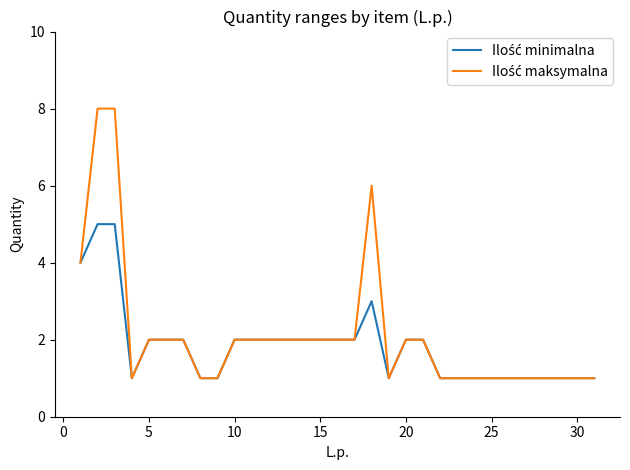

How many lines are shown in the chart?

2